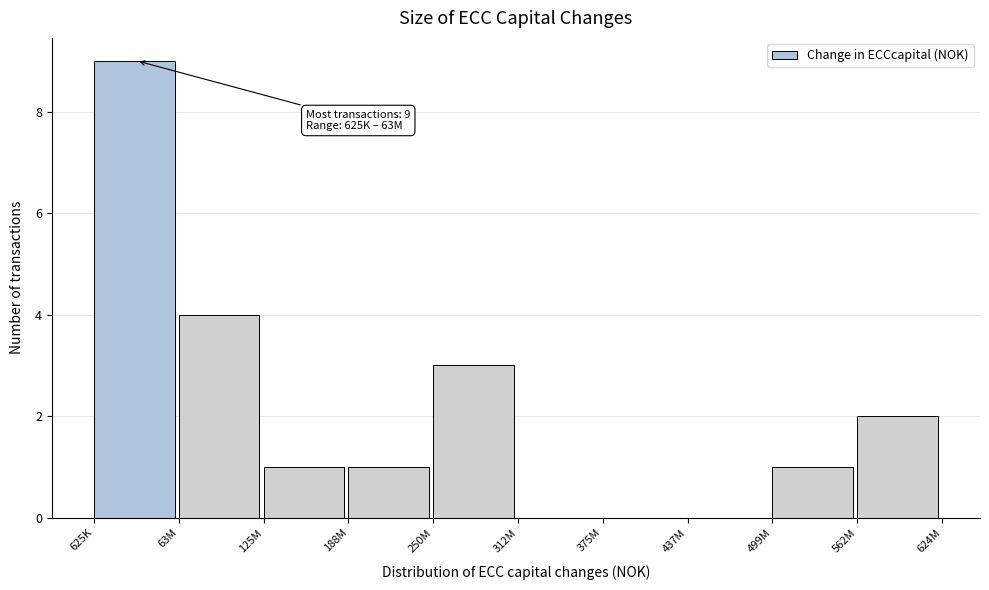

Reading left to right, what are all the values shown in this chart?

625K=9	63M=4	125M=1	188M=1	250M=3	312M=0	375M=0	437M=0	499M=1	562M=2